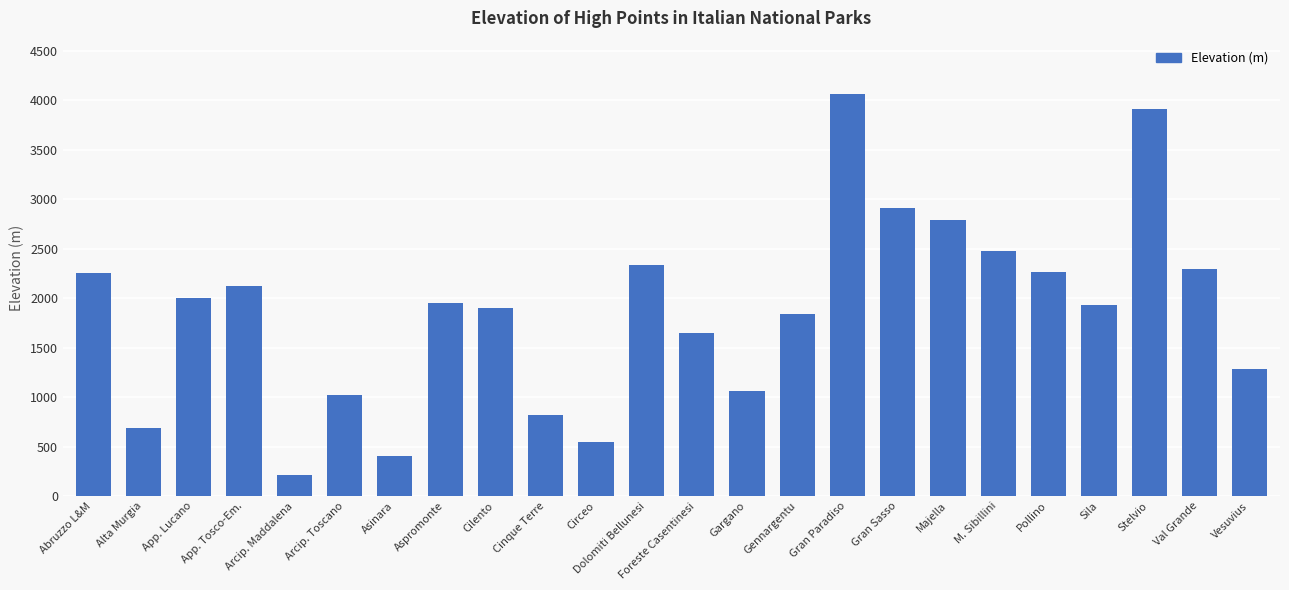

Where is the data nearest to the value 2136?

App. Tosco-Em.